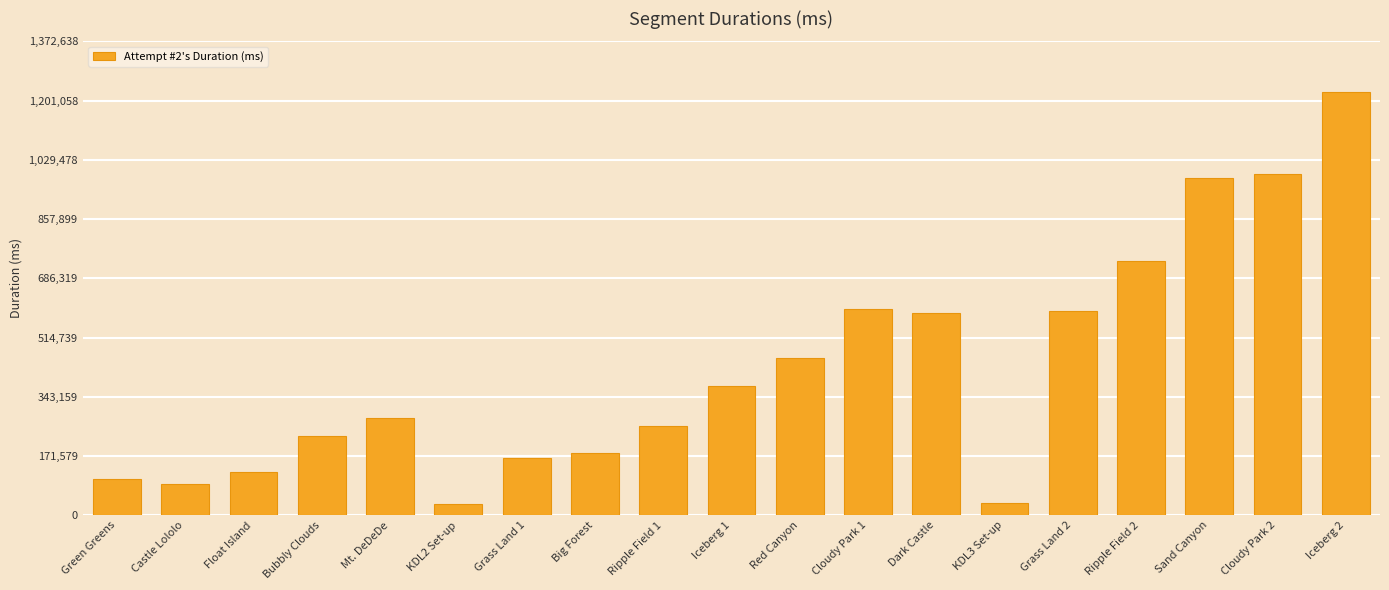

Which has a higher value, Red Canyon or Float Island?

Red Canyon